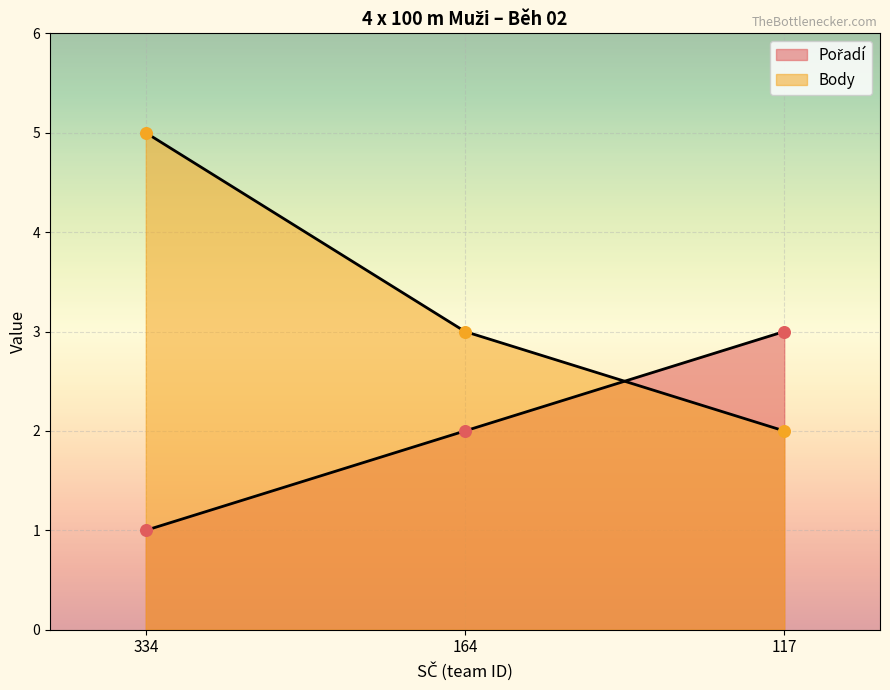

At which category is the sum across all series the highest?

334